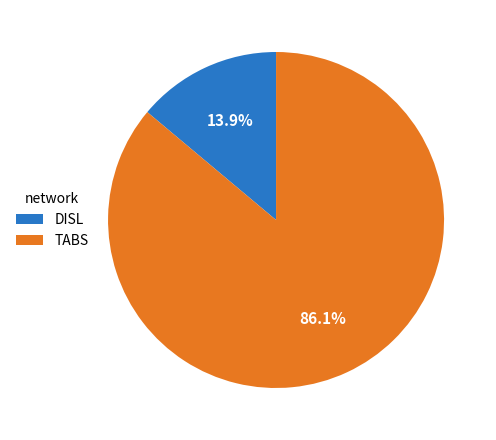

Which has a higher value, DISL or TABS?

TABS